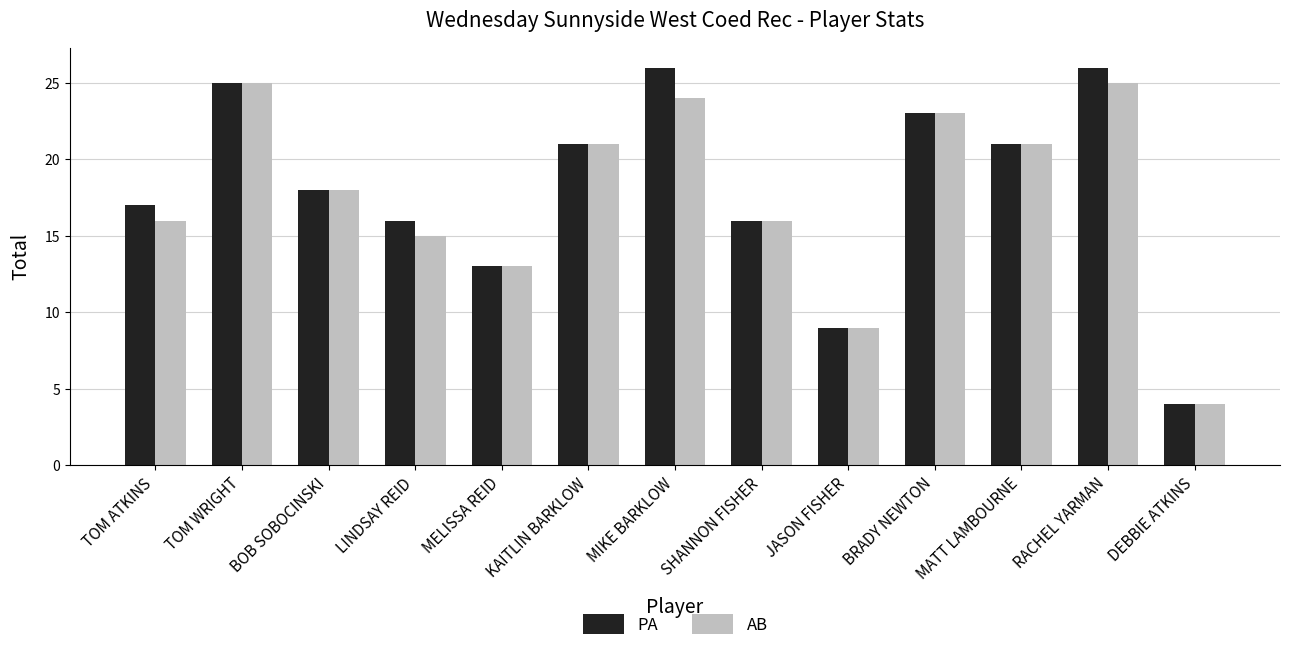

What is the total value across all series at RACHEL YARMAN?

51